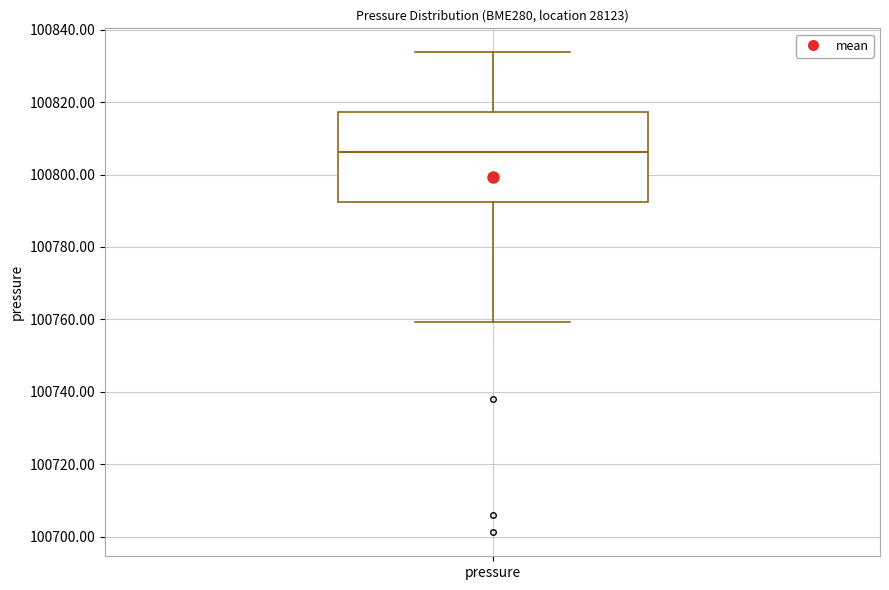

Where is the lower edge of the box for pressure on the y-axis? The values are not printed on the chart, so give them approximately, as read against the axis.

100792